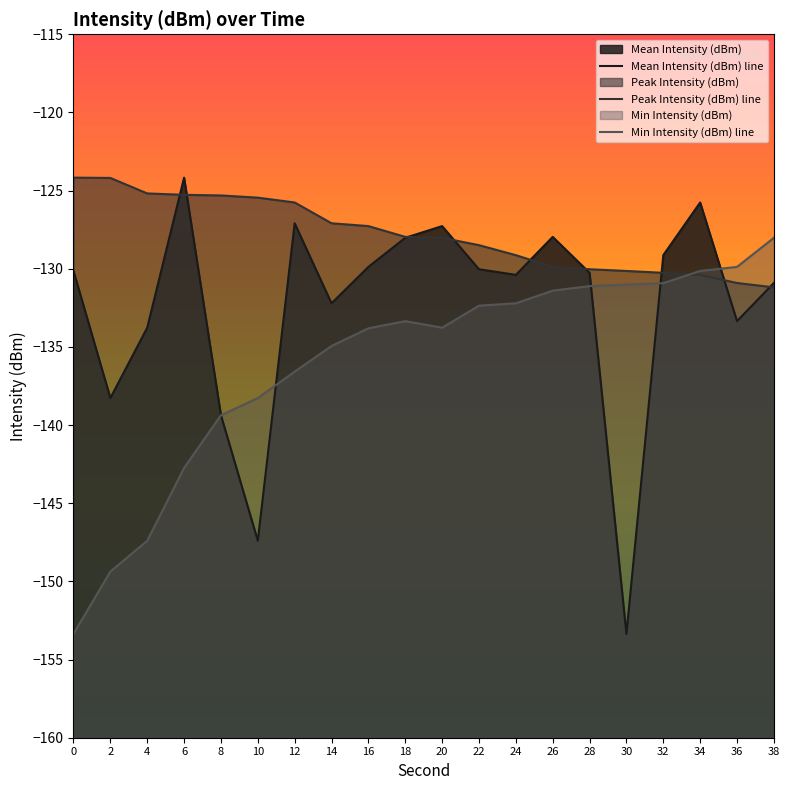

What is the difference between the maximum and second lowest values in the Peak Intensity (dBm) line series?

6.7